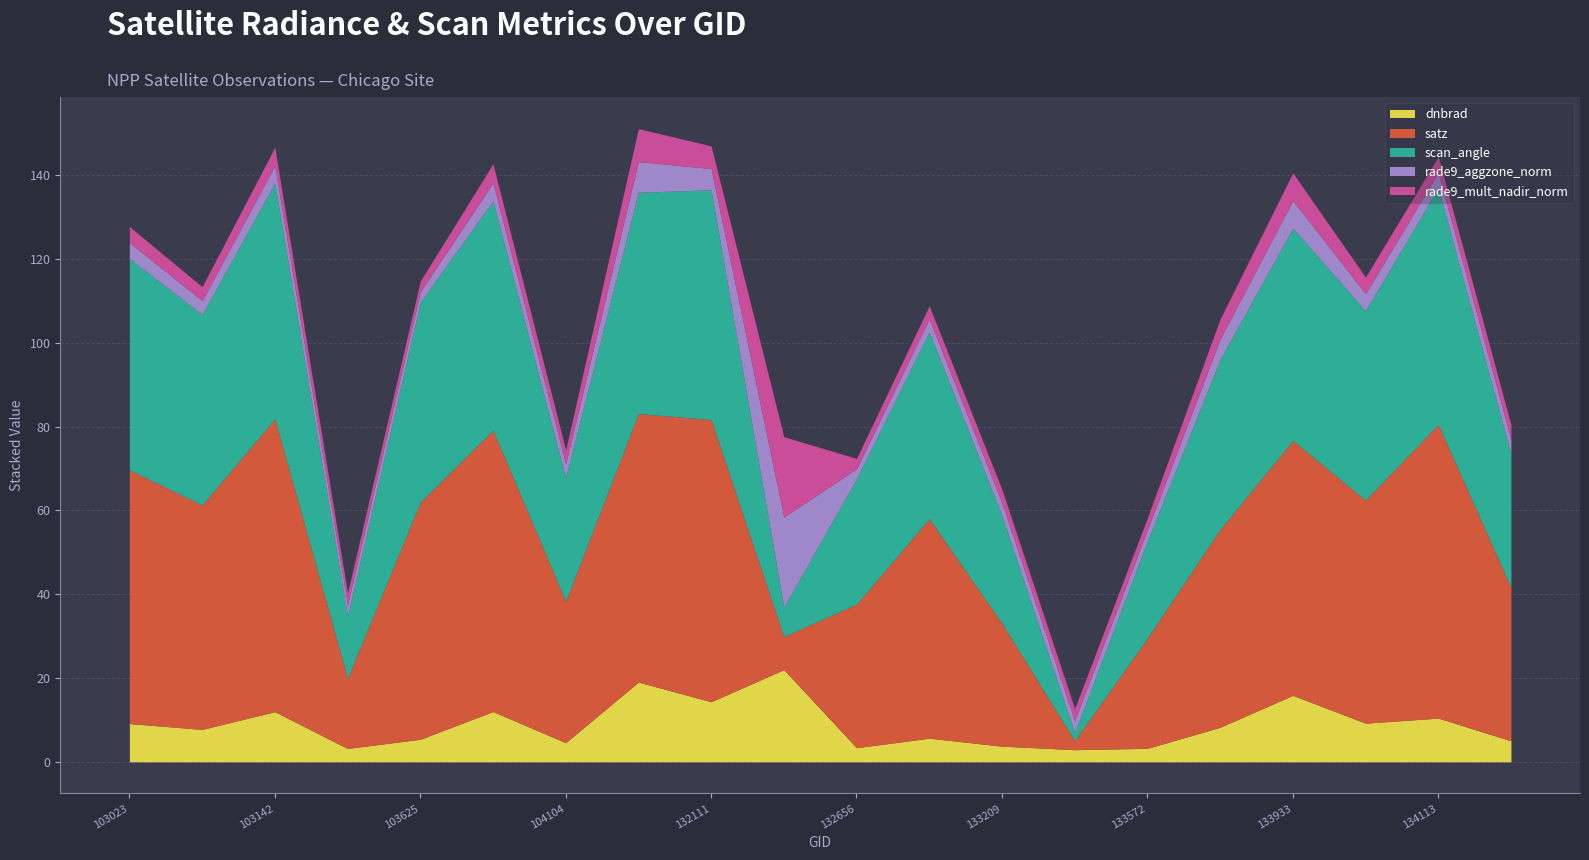

At which label does scan_angle reach its peak?

134113